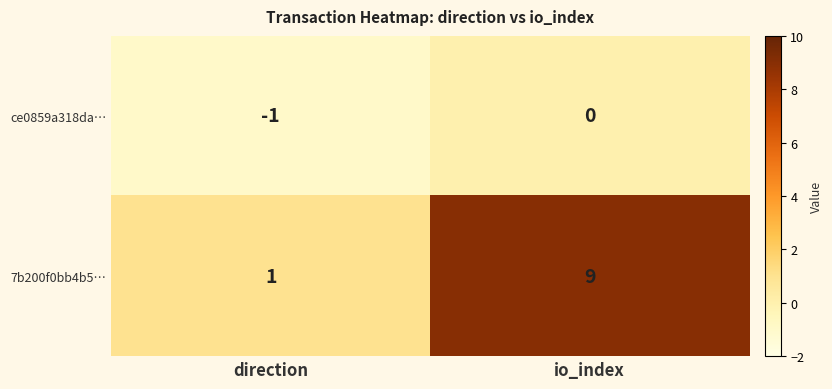

At which category is the sum across all series the highest?

io_index